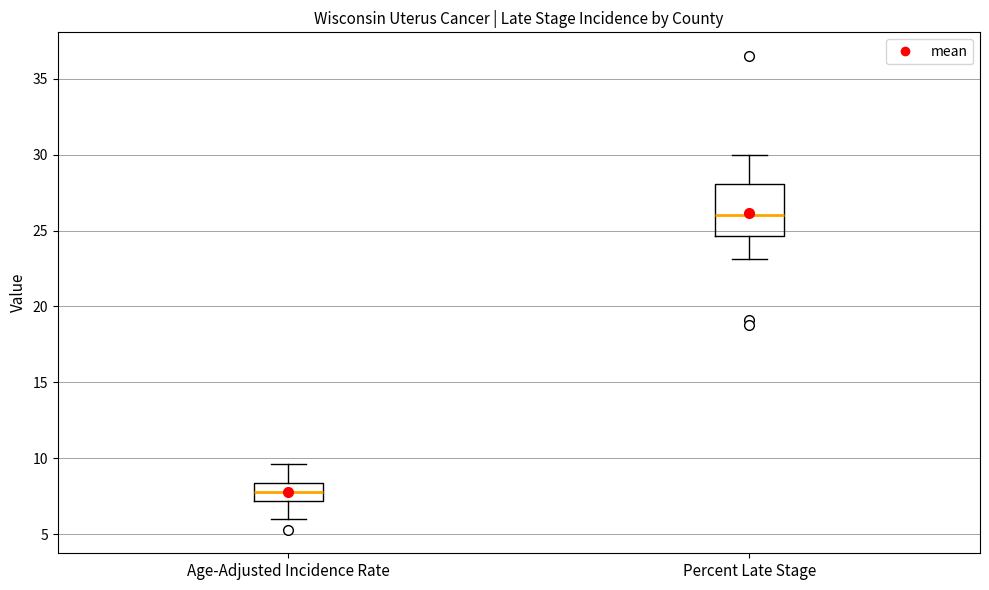

Which box has the lowest median line?

Age-Adjusted Incidence Rate